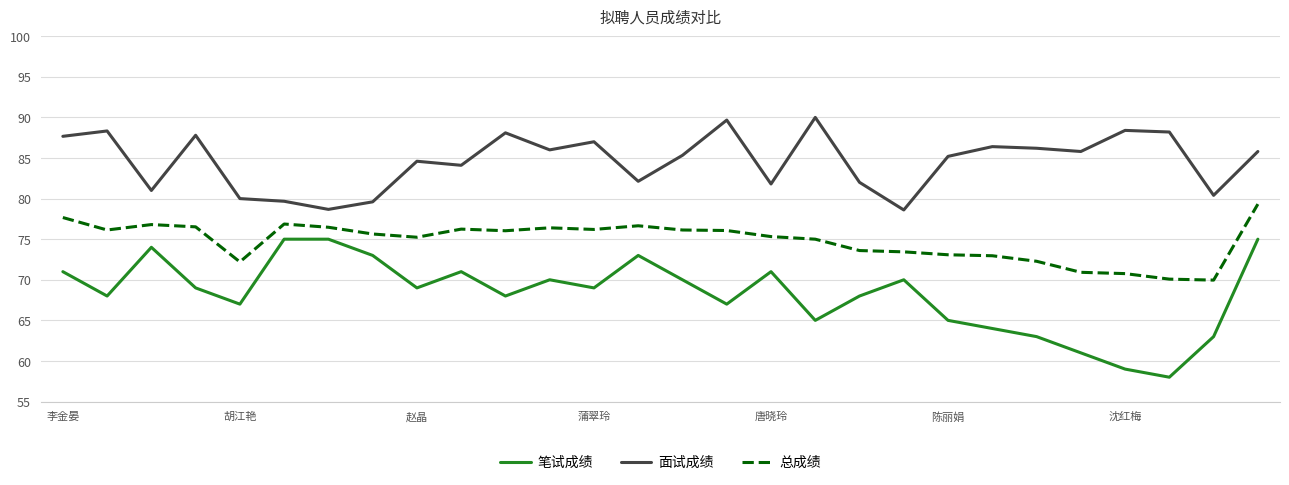

True or false: 总成绩 and 面试成绩 intersect in this chart.

False